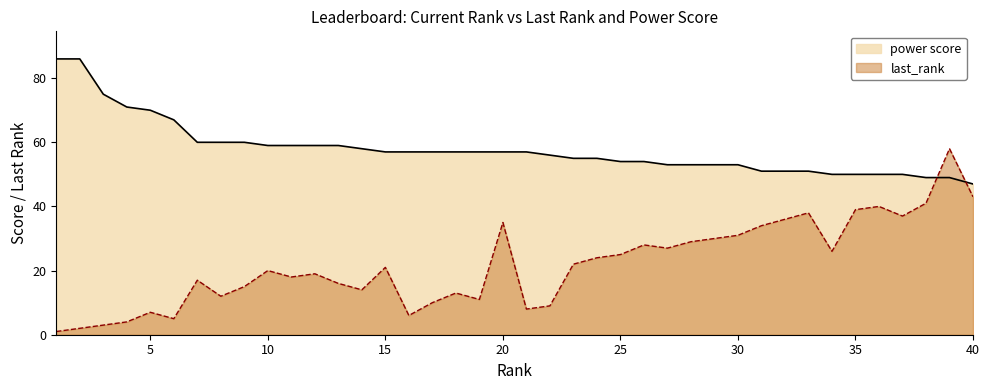

Reading left to right, transcribe all the data shown in this chart.

last_rank: 1	2	3	4	7	5	17	12	15	20	18	19	16	14	21	6	10	13	11	35	8	9	22	24	25	28	27	29	30	31	34	36	38	26	39	40	37	41	58	43
power score: 86	86	75	71	70	67	60	60	60	59	59	59	59	58	57	57	57	57	57	57	57	56	55	55	54	54	53	53	53	53	51	51	51	50	50	50	50	49	49	47